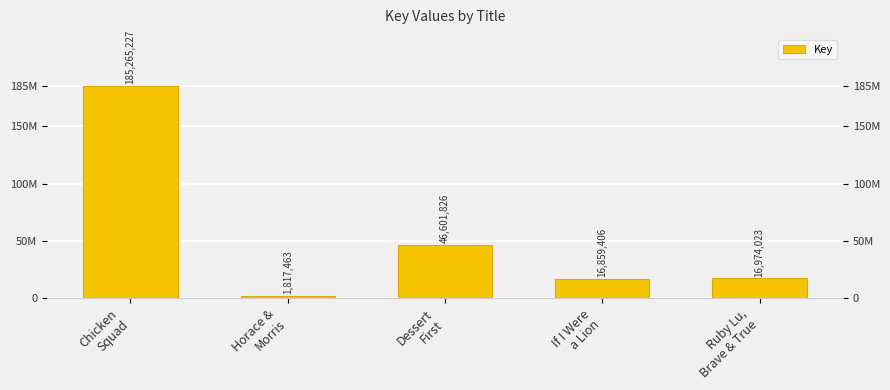

Reading right to left, what are all the values shown in this chart?

16974023	16859406	46601826	1817463	185265227